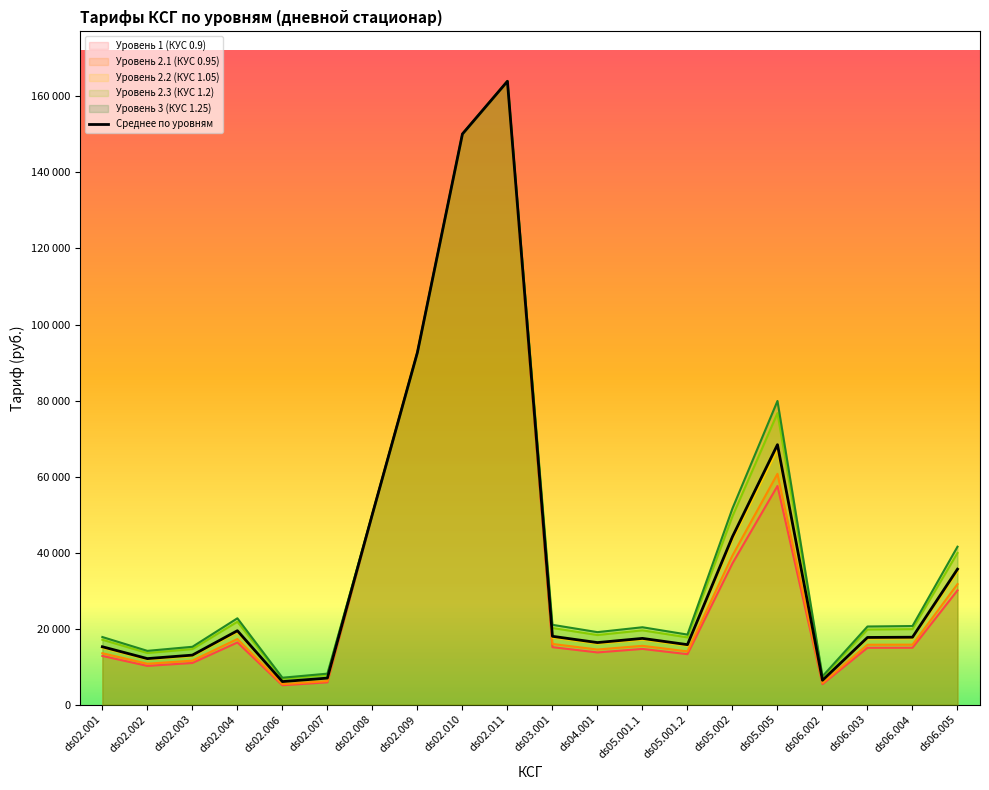

What are all the series names shown in the legend?

Уровень 1 (КУС 0.9), Уровень 2.1 (КУС 0.95), Уровень 2.2 (КУС 1.05), Уровень 2.3 (КУС 1.2), Уровень 3 (КУС 1.25), Среднее по уровням